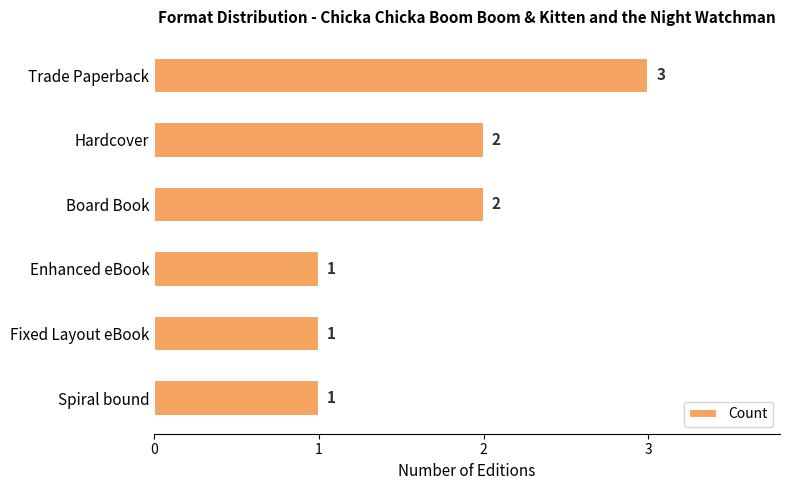

Count the values in the range 1 to 2.

5